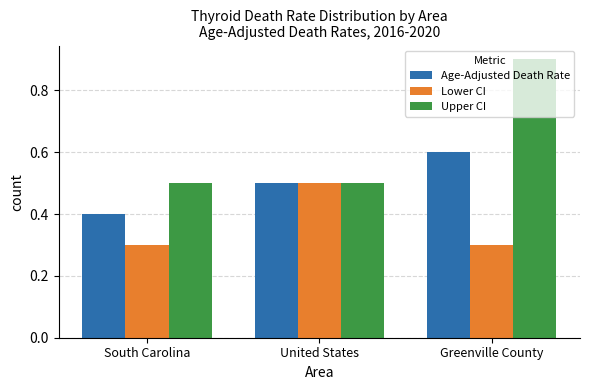

Which series has the largest total across all categories?

Upper CI